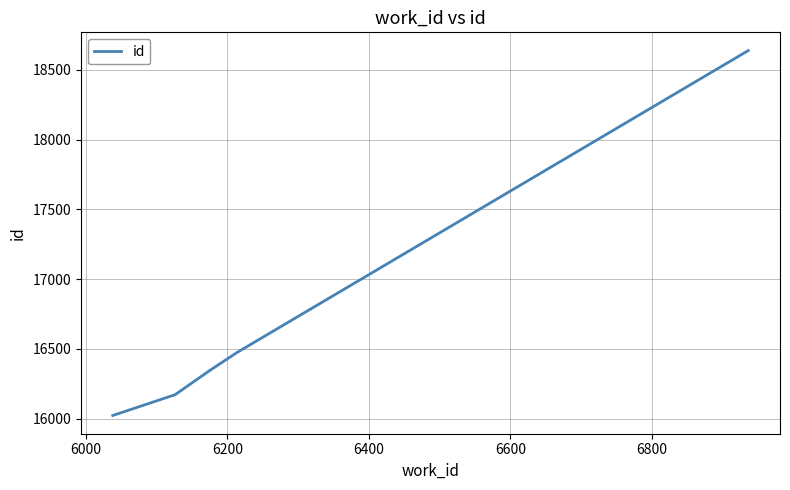

True or false: there are more than 0 points higher than both neighbors.

False